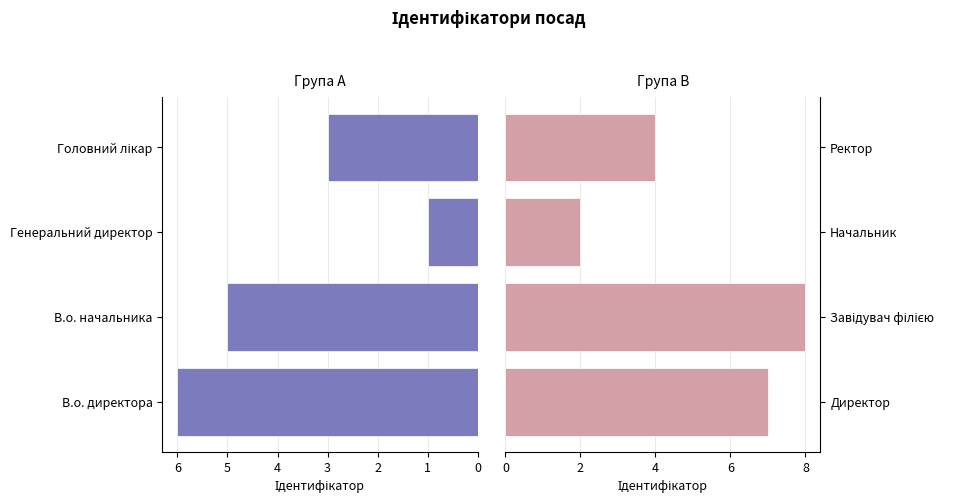

What is the spread (max minus min) of values at 2?

1